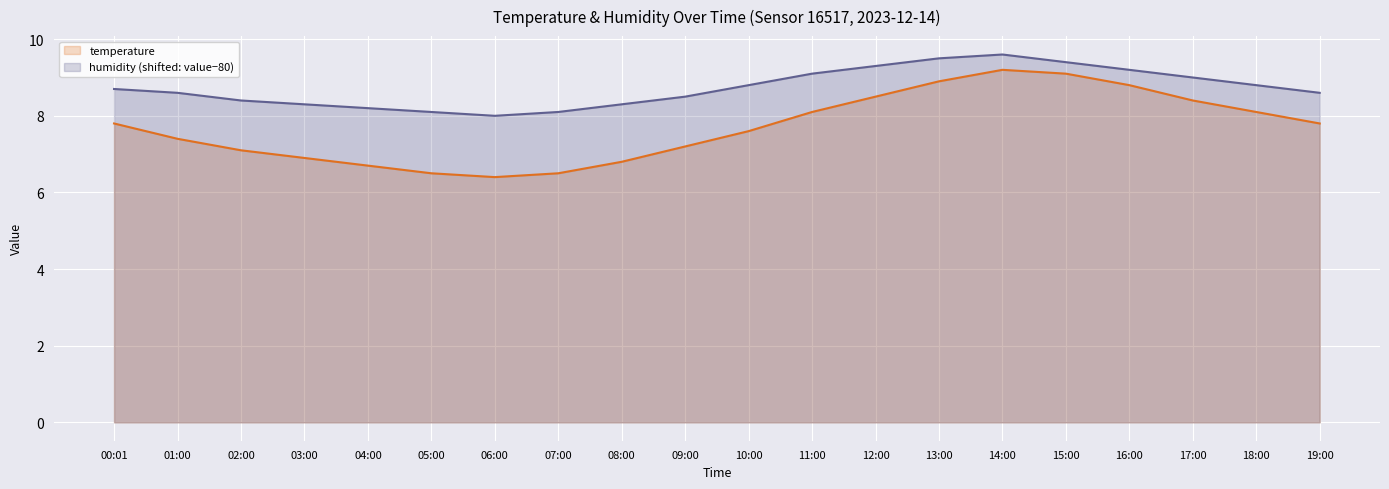

How many lines are shown in the chart?

2